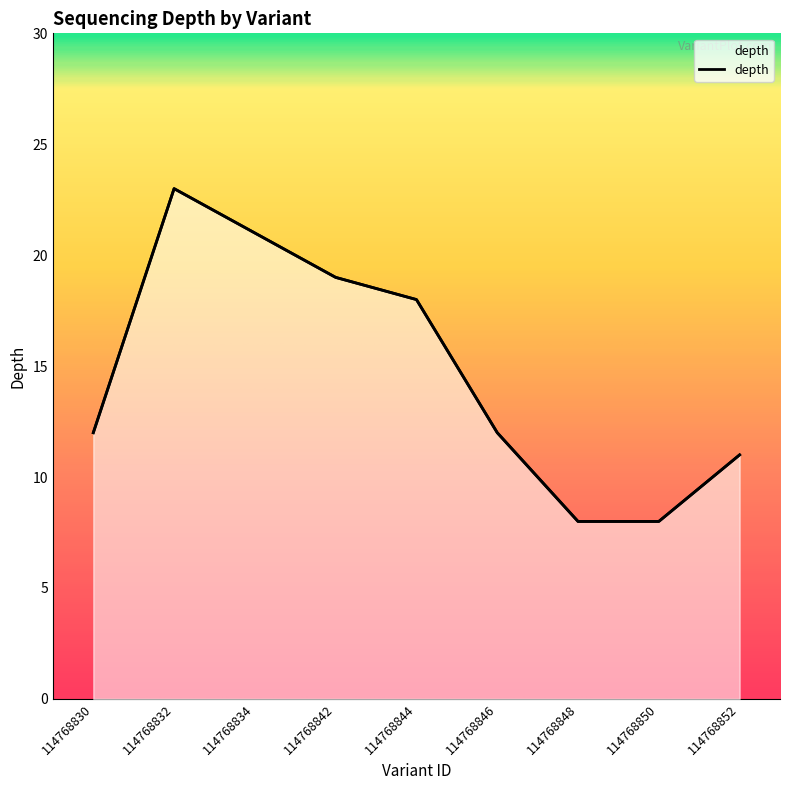

Does the chart display data point markers on the line(s)?

No